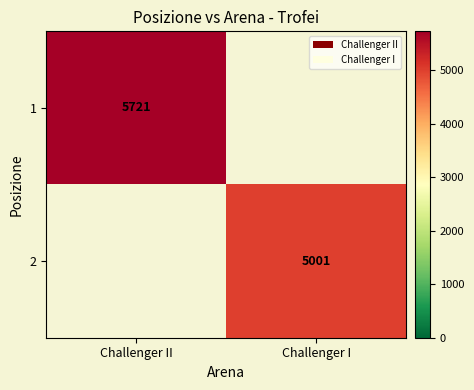

At which category does the chart reach its peak across all series?

Challenger II